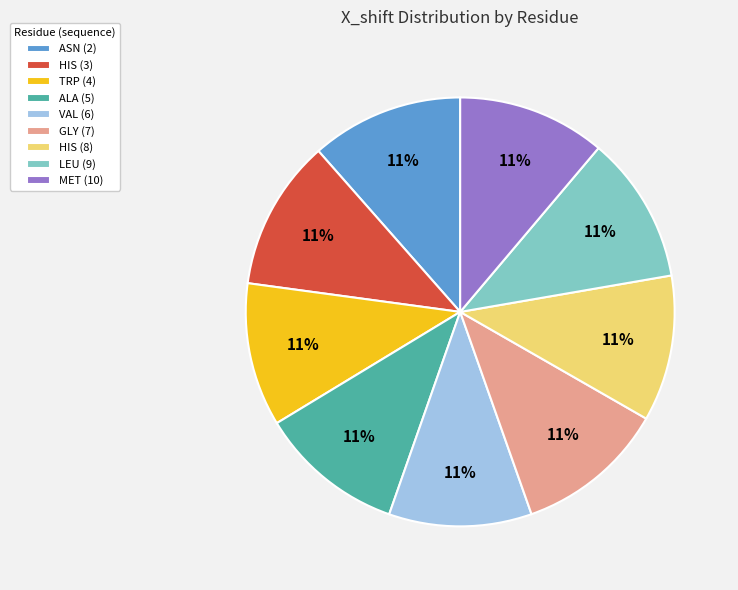

True or false: MET (10) accounts for 19% of the total.

False